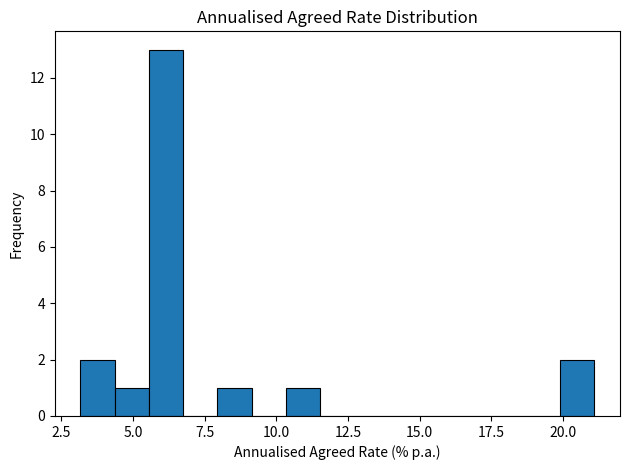

Read against the x-axis, roughly where is the centre of the tallest bar?

6.0